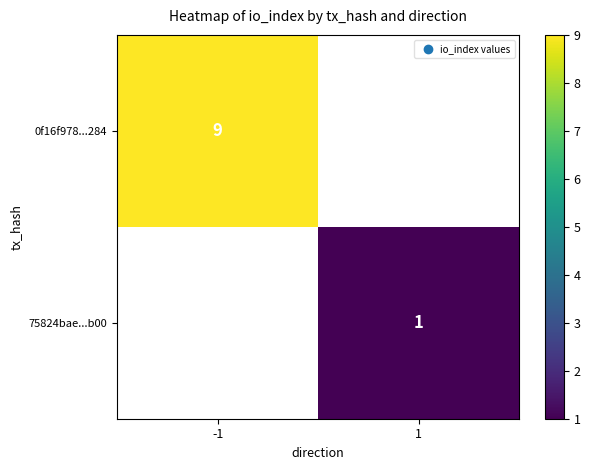

Count the number of categories in the chart.

2